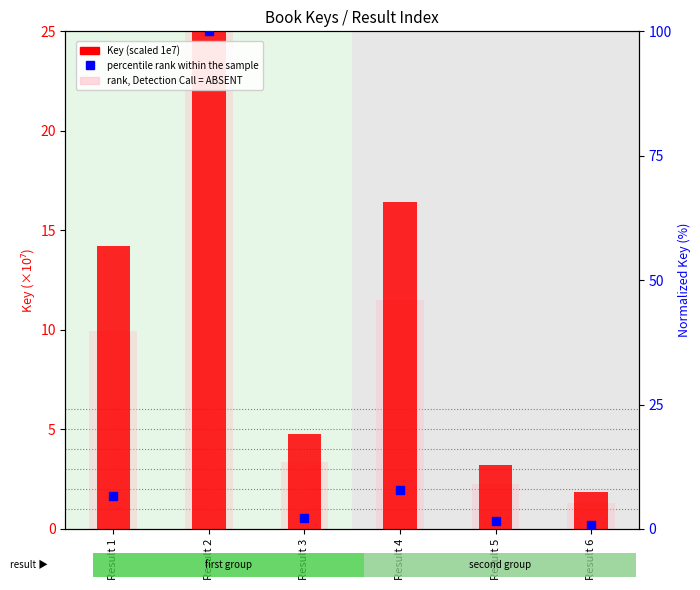

Is the value of rank, Detection Call = ABSENT at Result 3 greater than the value of Key (scaled 1e7) at Result 5?

Yes